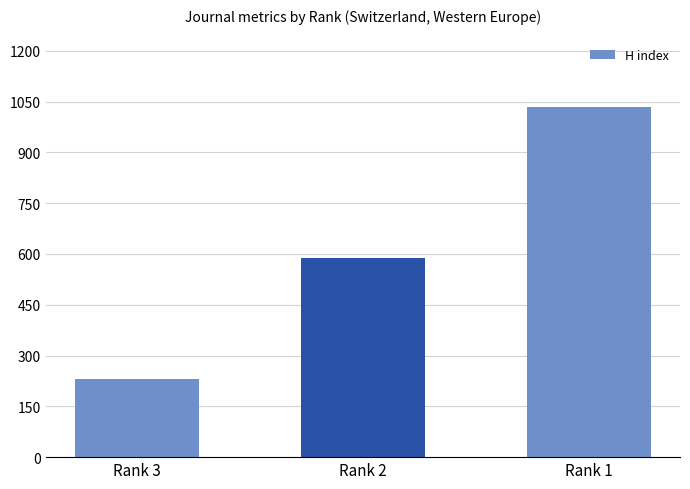

Which has a higher value, Rank 3 or Rank 2?

Rank 2